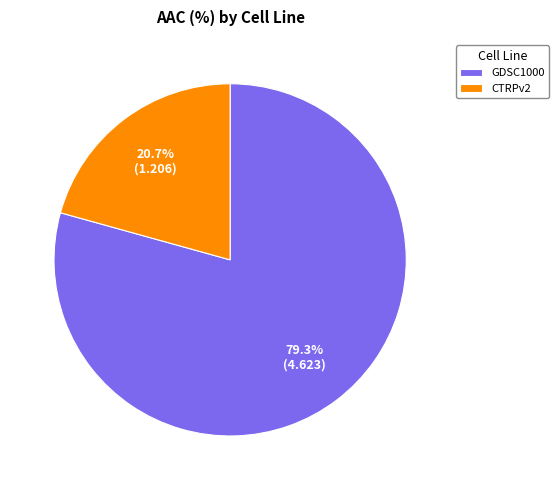

Which slice is the smallest?

CTRPv2